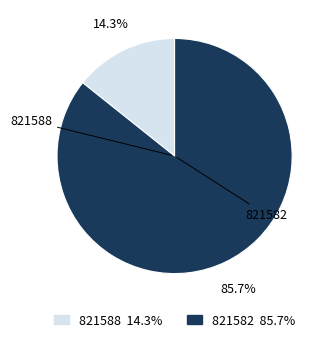

Rank the categories by value from lowest to highest.

821588, 821582